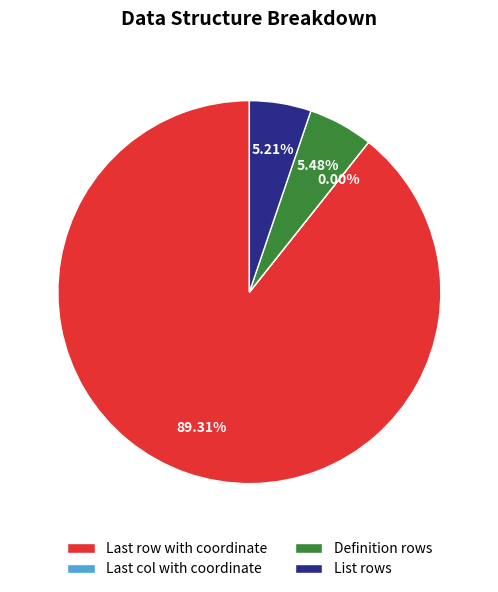

Which category has the biggest portion of the pie?

Last row with coordinate